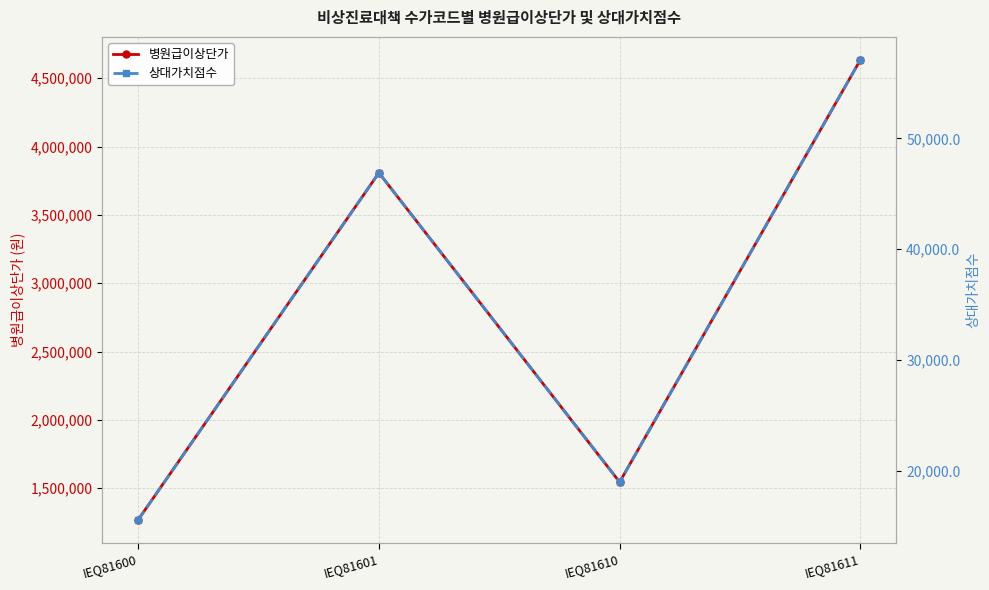

How many categories are shown in the chart?

4